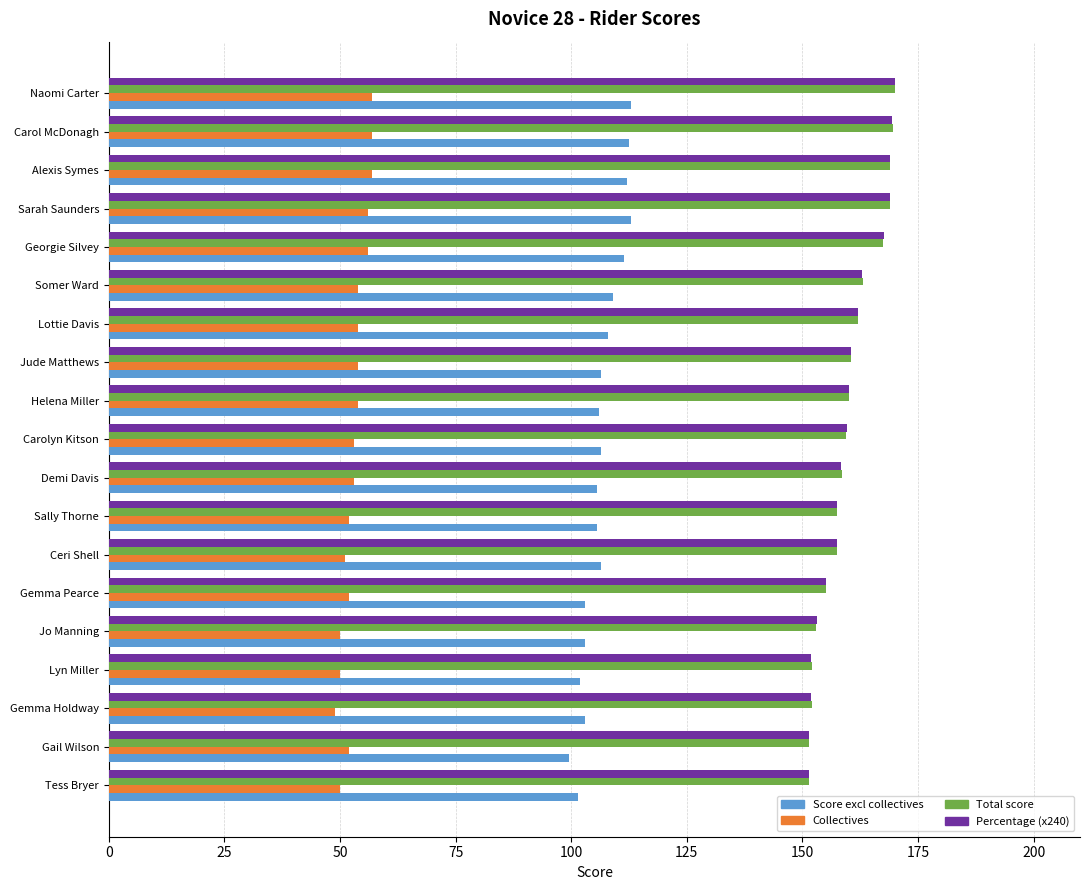

Between Georgie Silvey and Lyn Miller, which series saw the biggest shift?

Percentage (x240)